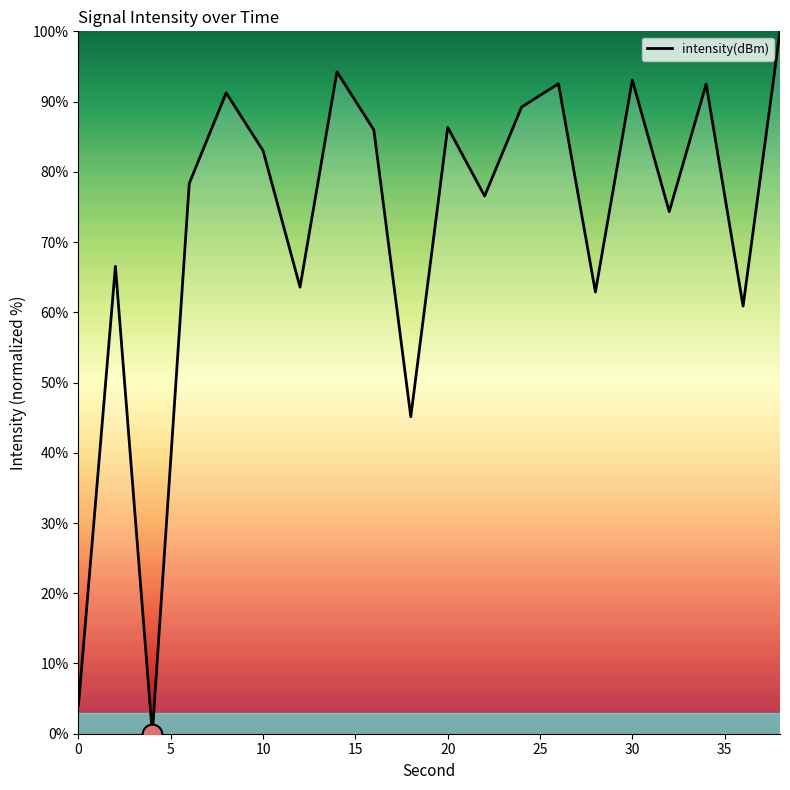

What is the maximum value shown in the chart?

100.0